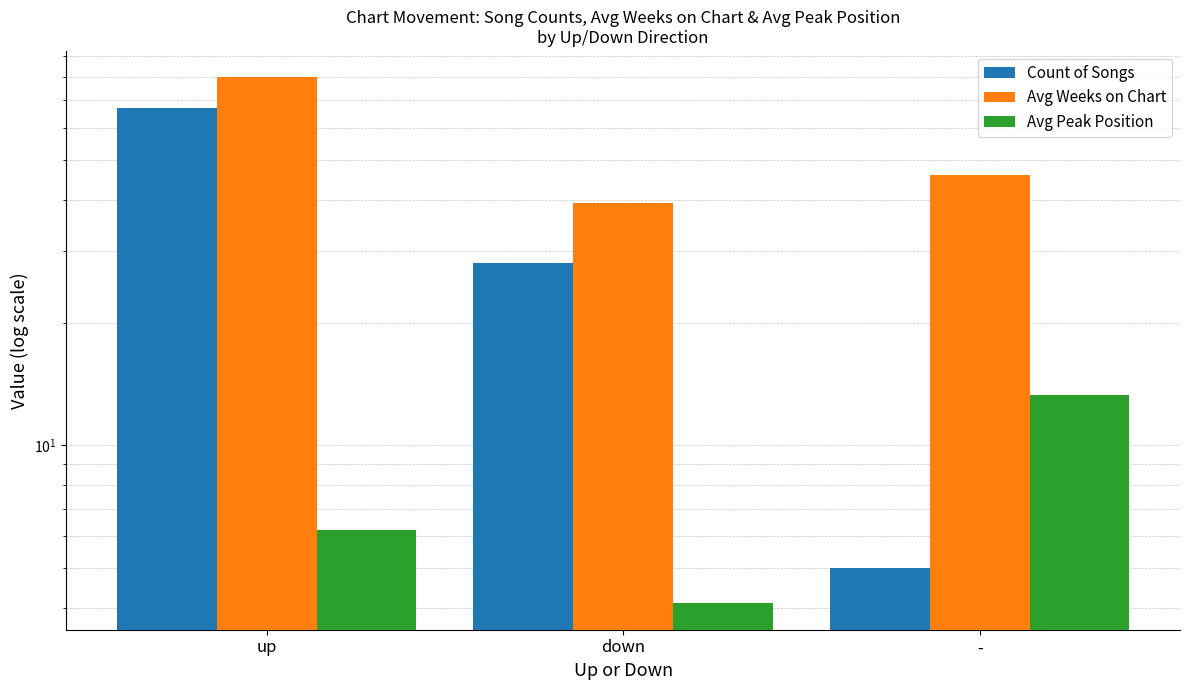

What is the smallest value displayed?

4.1